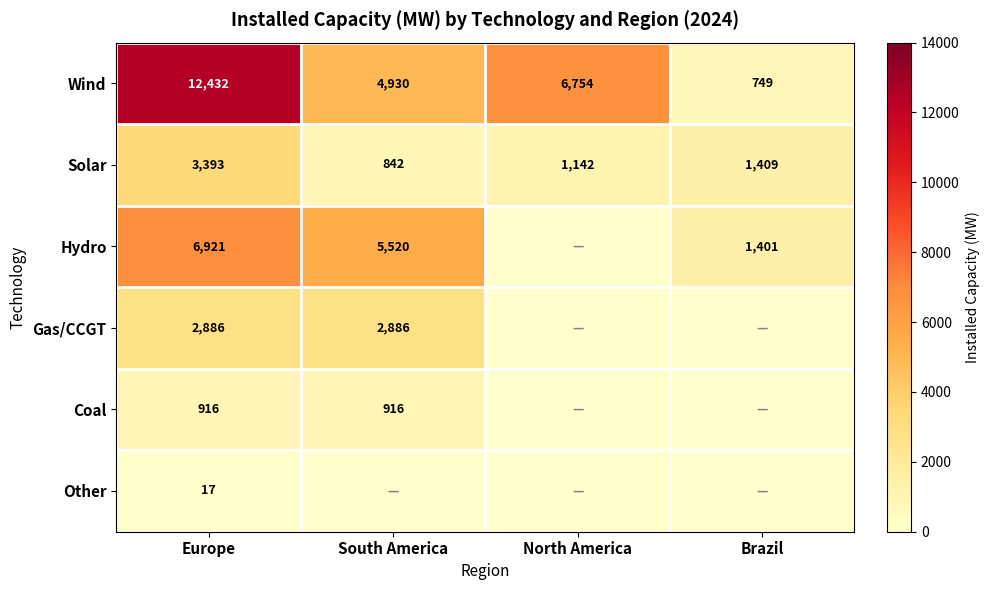

Count the number of categories in the chart.

4